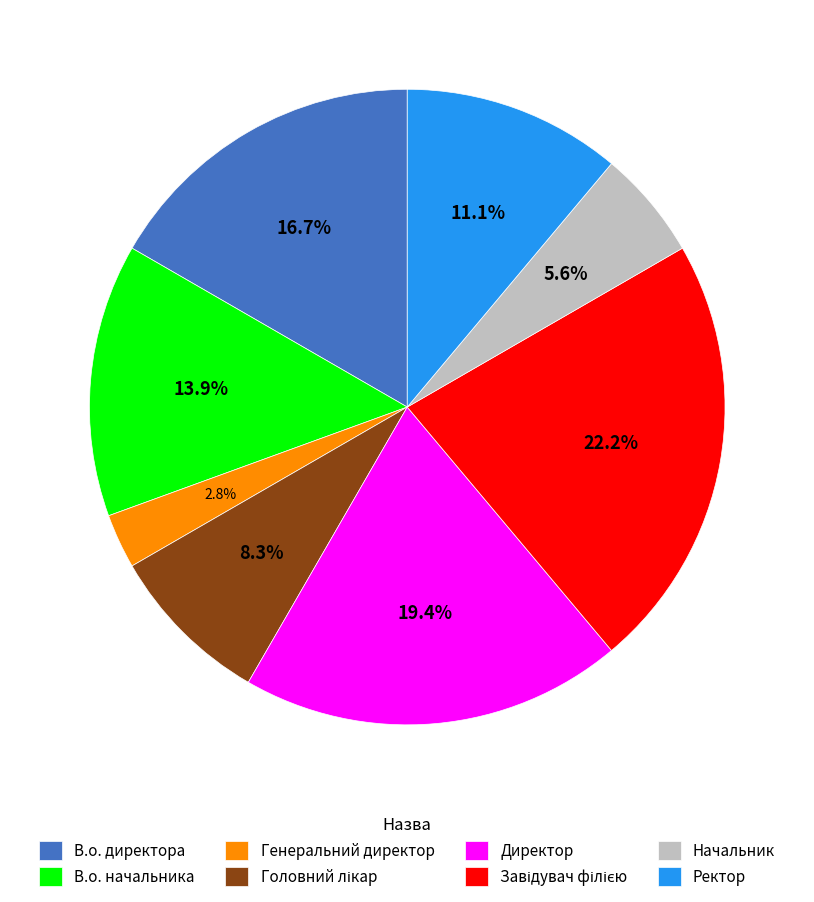

What percentage is the Ректор slice, to the nearest percent?

11%